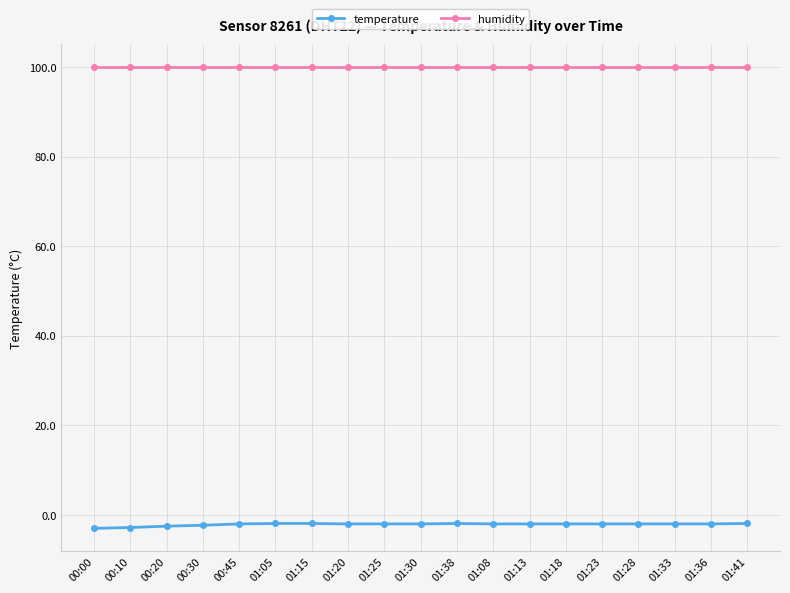

What is the sum of the humidity values at 01:08 and 00:10?

199.8